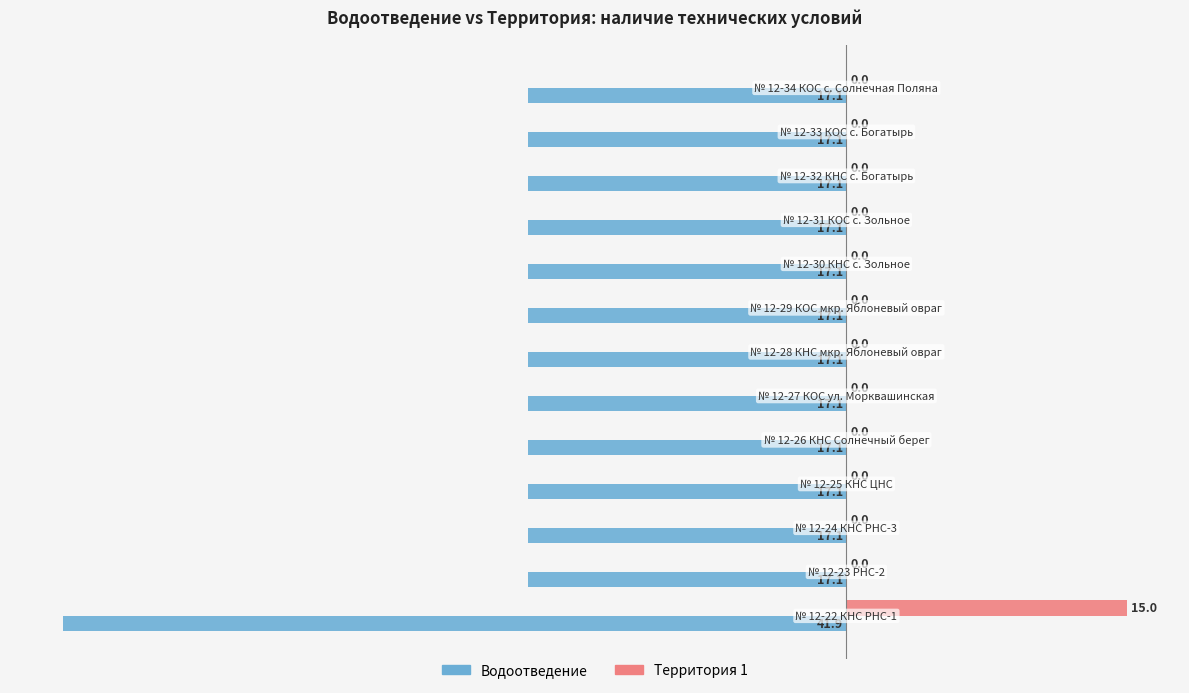

Which series has the largest total across all categories?

Территория 1